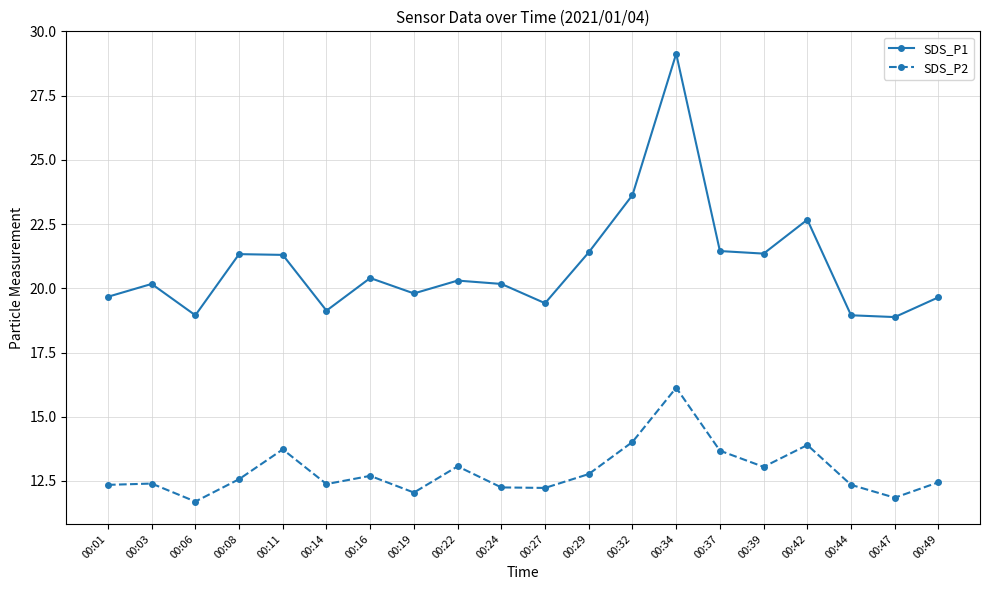

At which category is the sum across all series the highest?

00:34